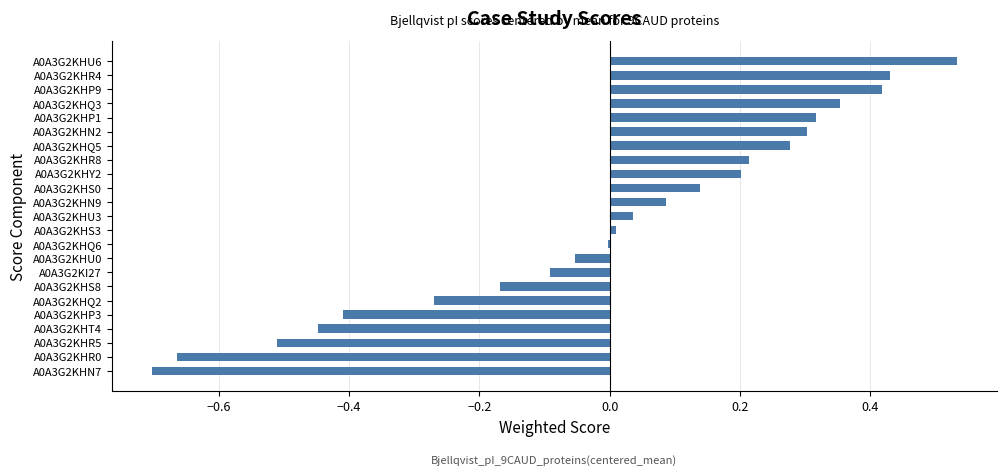

Is it true that the value at A0A3G2KHQ2 is -0.5?

False